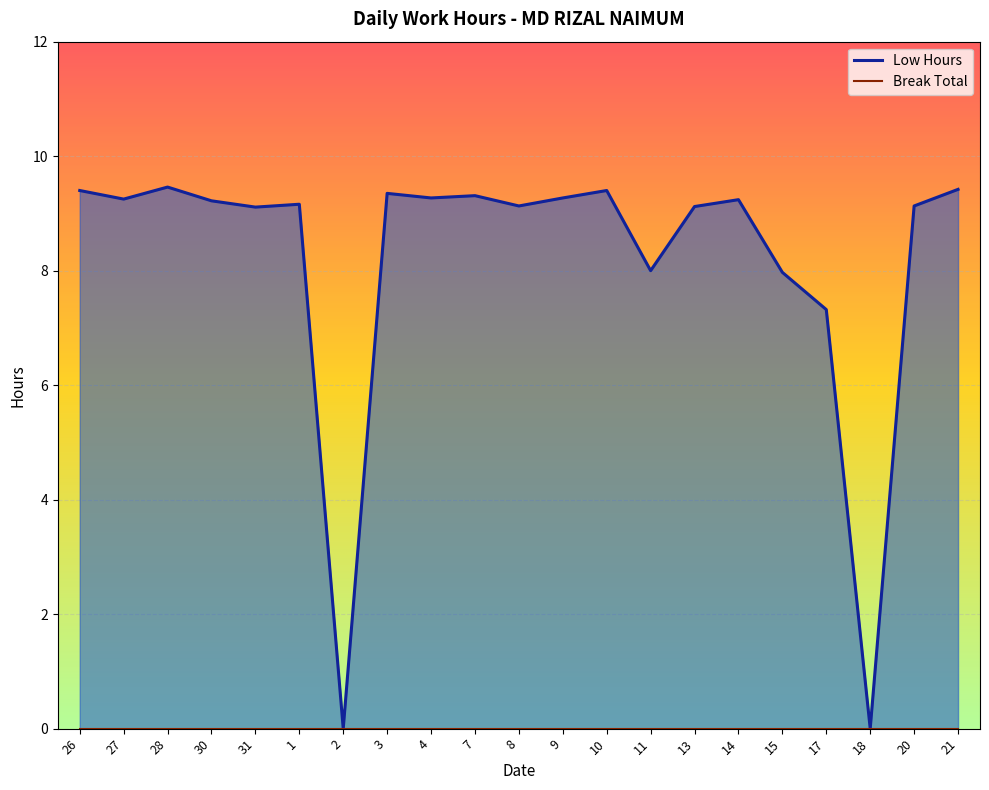

What is the difference between the second highest and second lowest values?

9.4